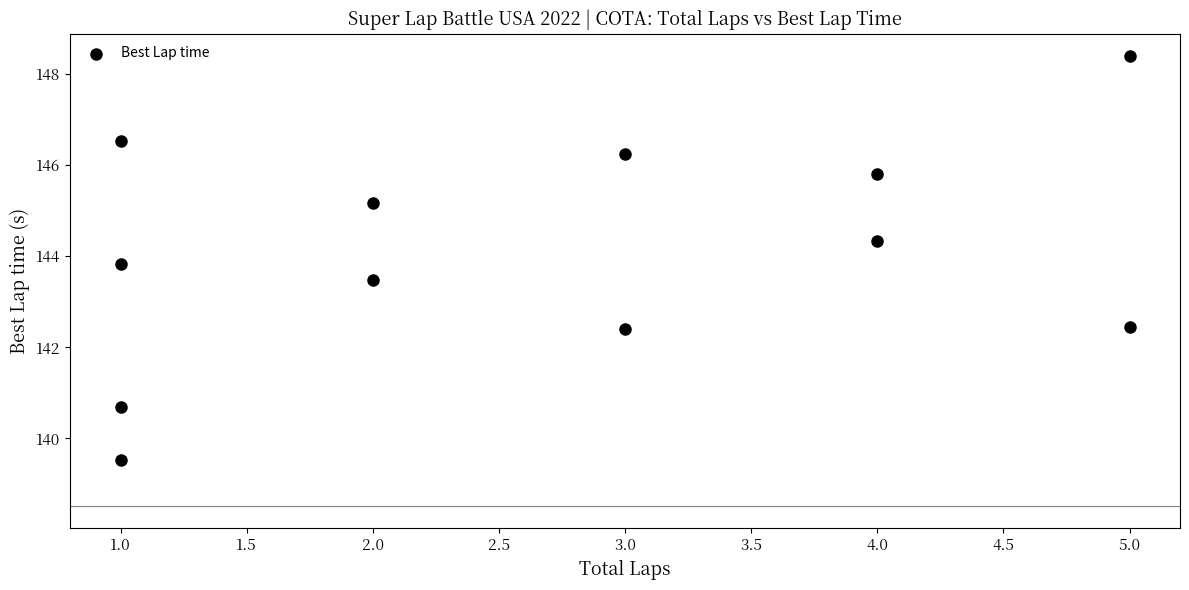

What is the average Y value?

144.1